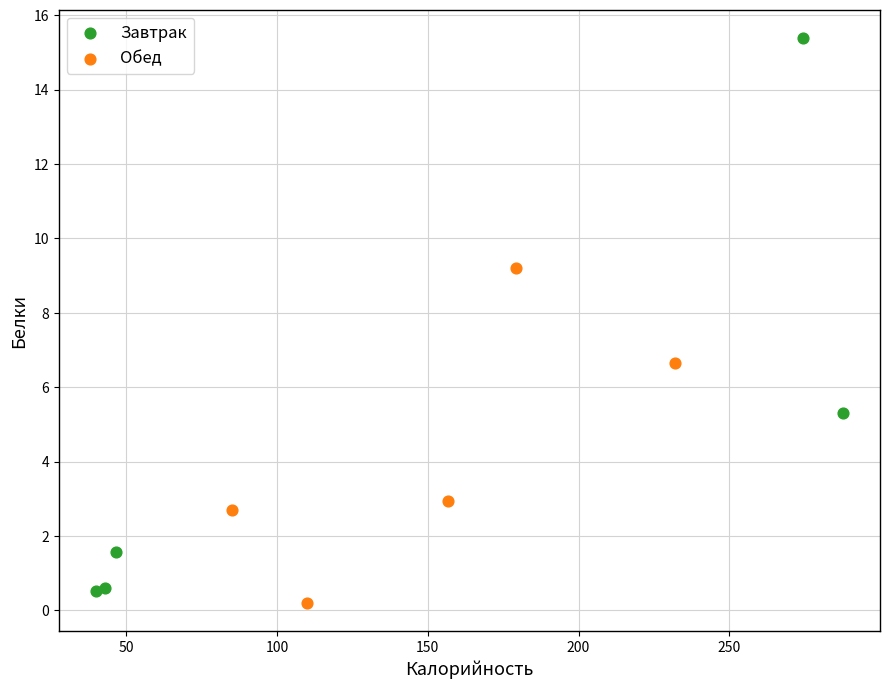

Which series reaches the maximum Y coordinate?

Завтрак